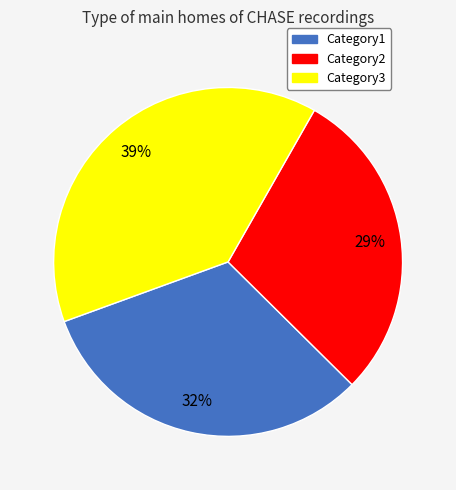

Combined, do Category3 and Category1 account for over 50%?

Yes